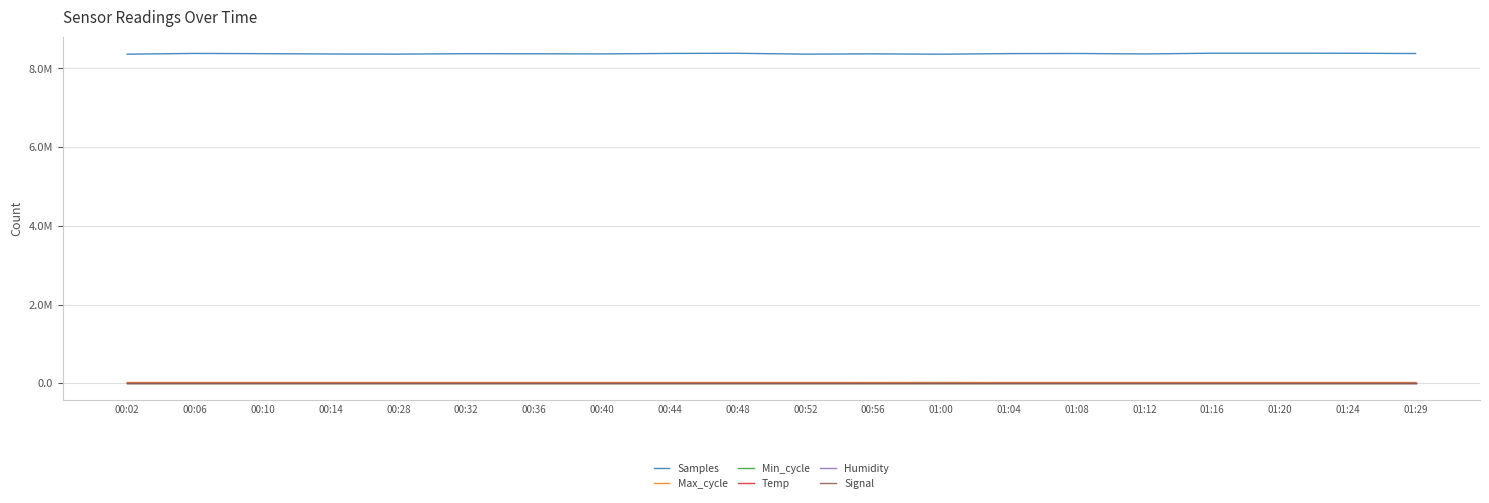

True or false: Min_cycle and Max_cycle intersect in this chart.

False